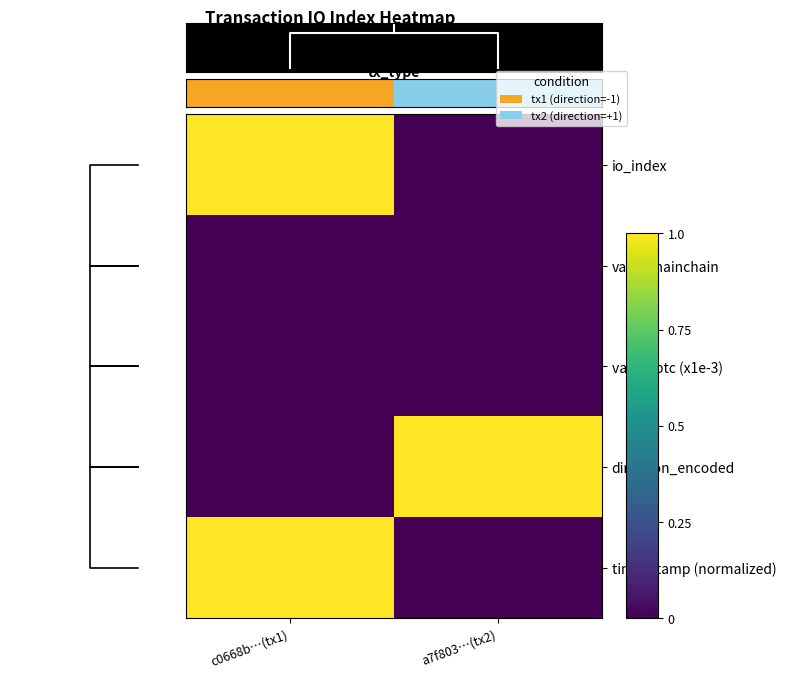

How many io_index values are between 0 and 1?

2